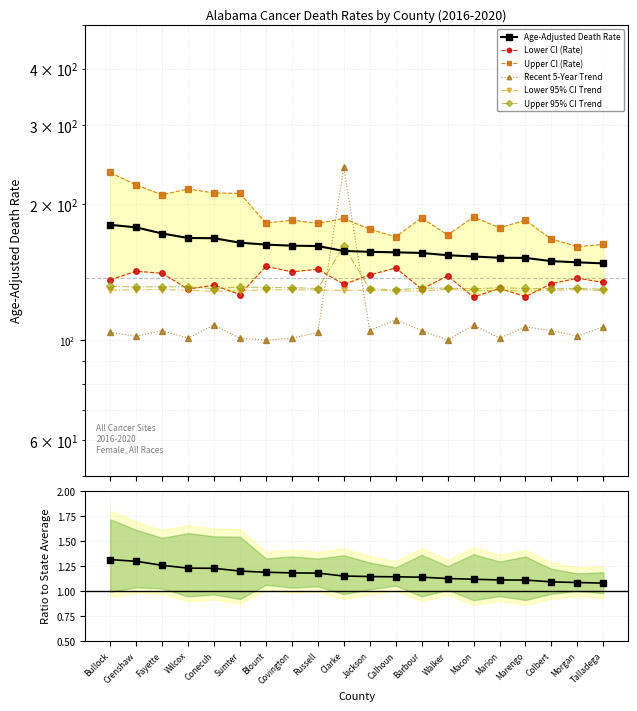

True or false: Lower 95% CI Trend has more than 2 interior local peaks.

True